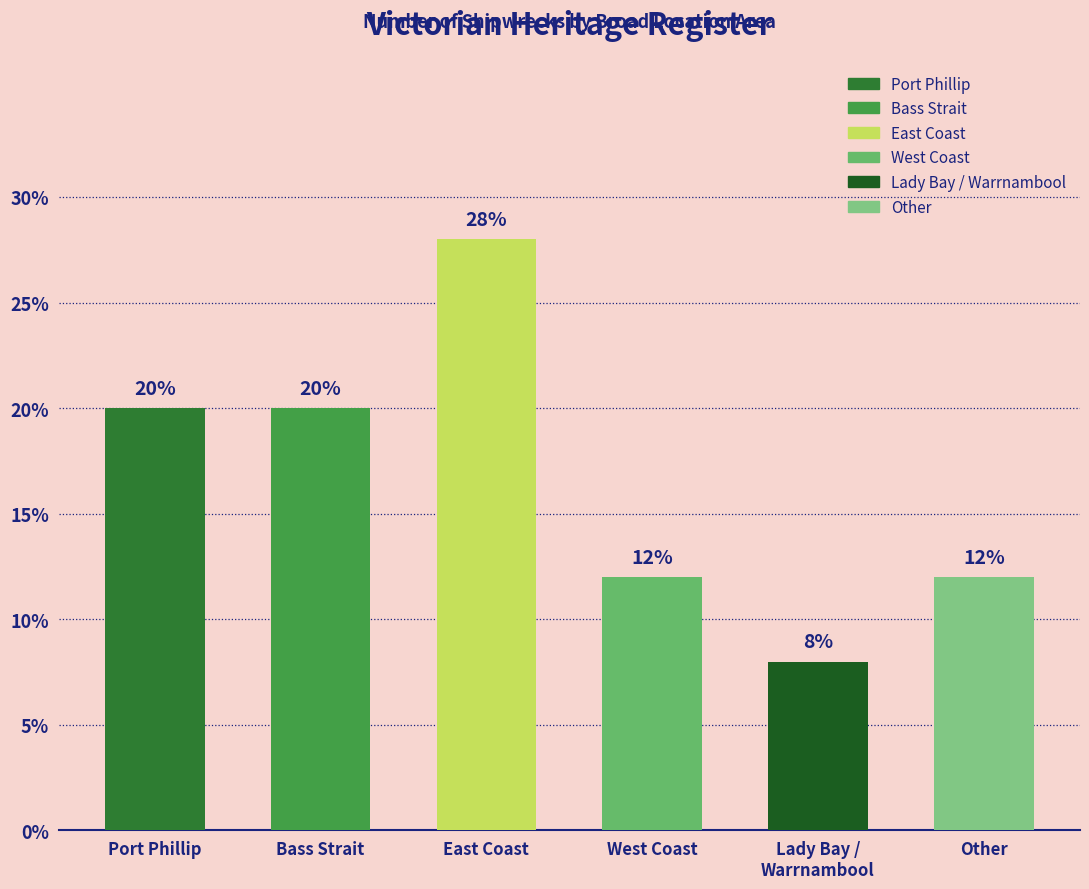

Which has a higher value, Bass Strait or Other?

Bass Strait